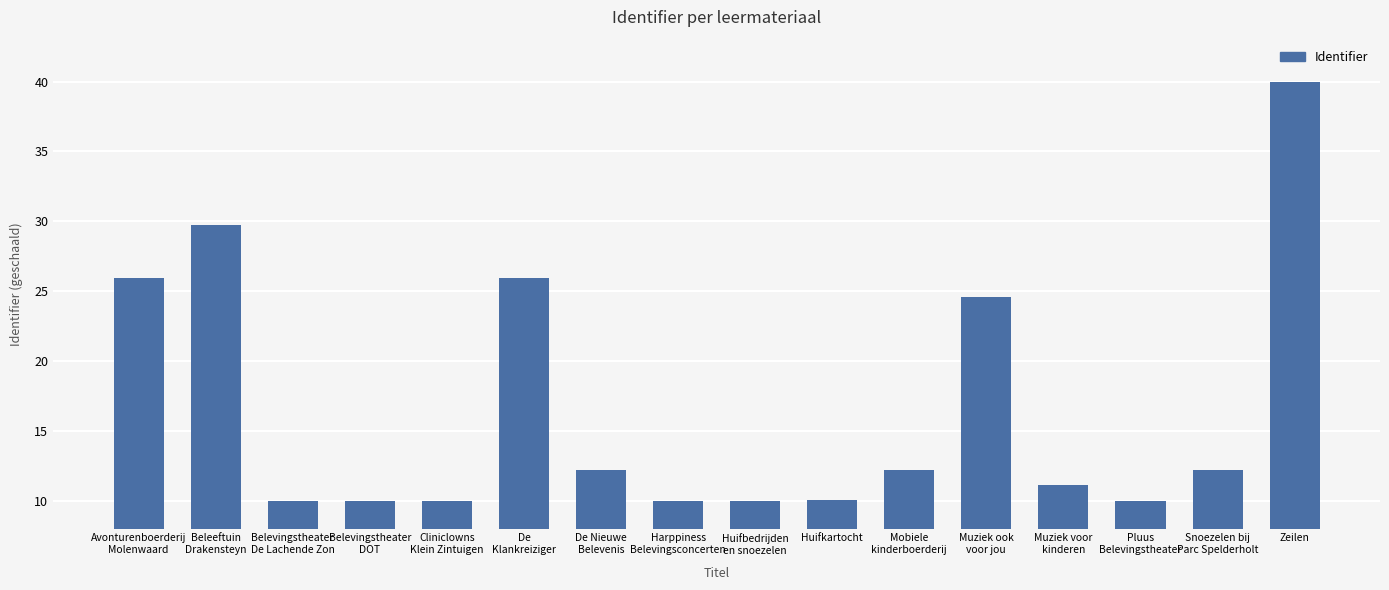

At which label is the value closest to 25?

Muziek ook
voor jou